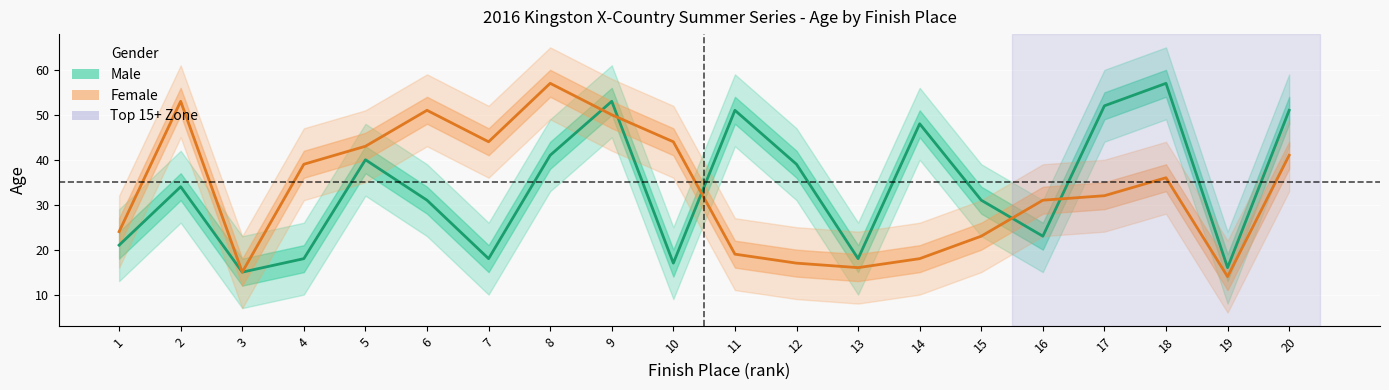

What is the value of the Female point at the 20th from the left?

41